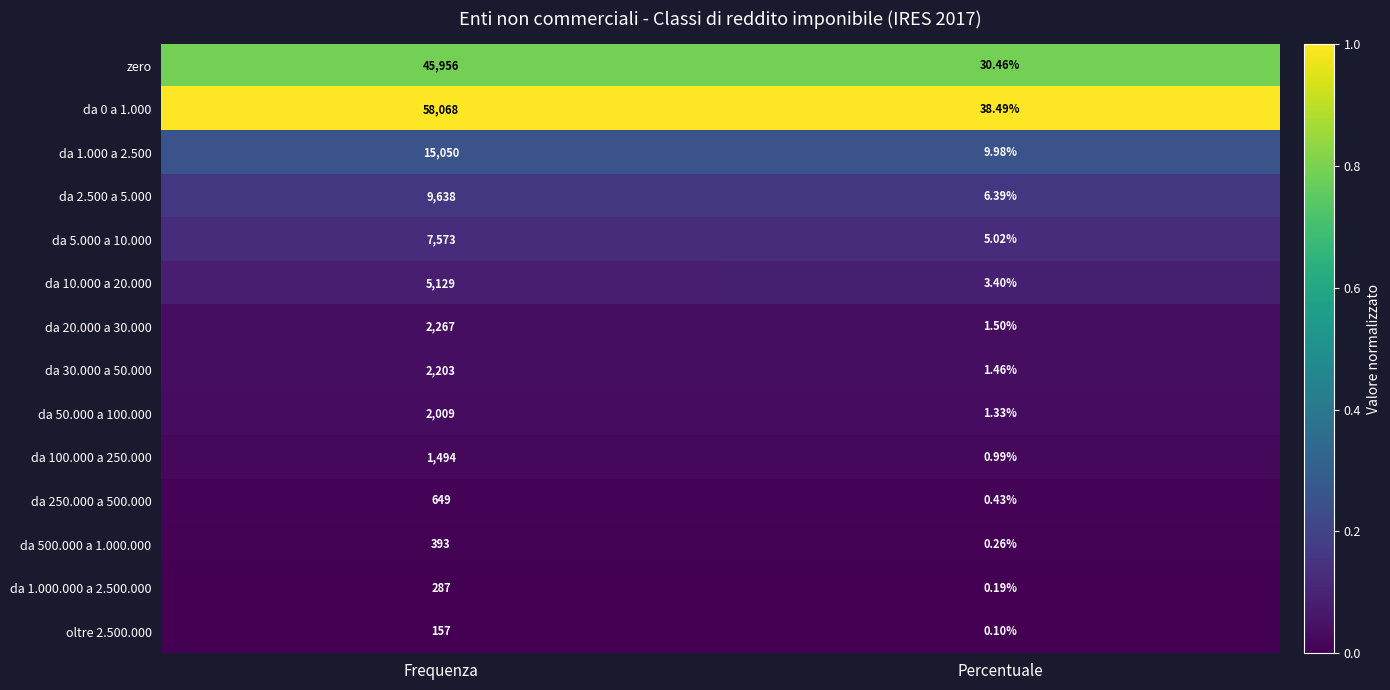

At which label does da 5.000 a 10.000 reach its peak?

Frequenza